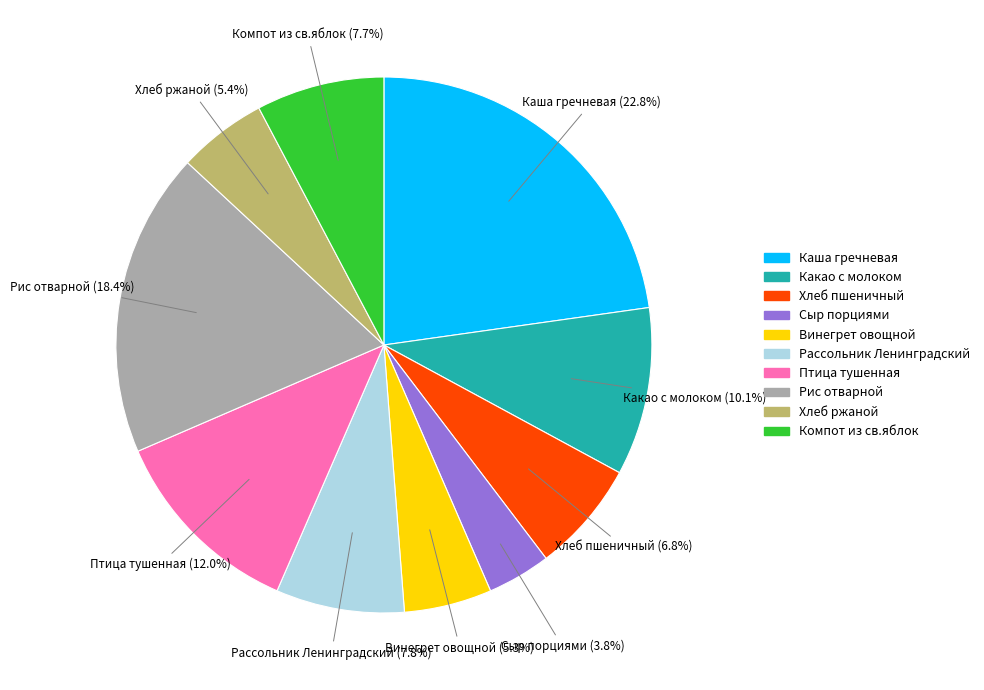

Which category has the biggest portion of the pie?

Каша гречневая